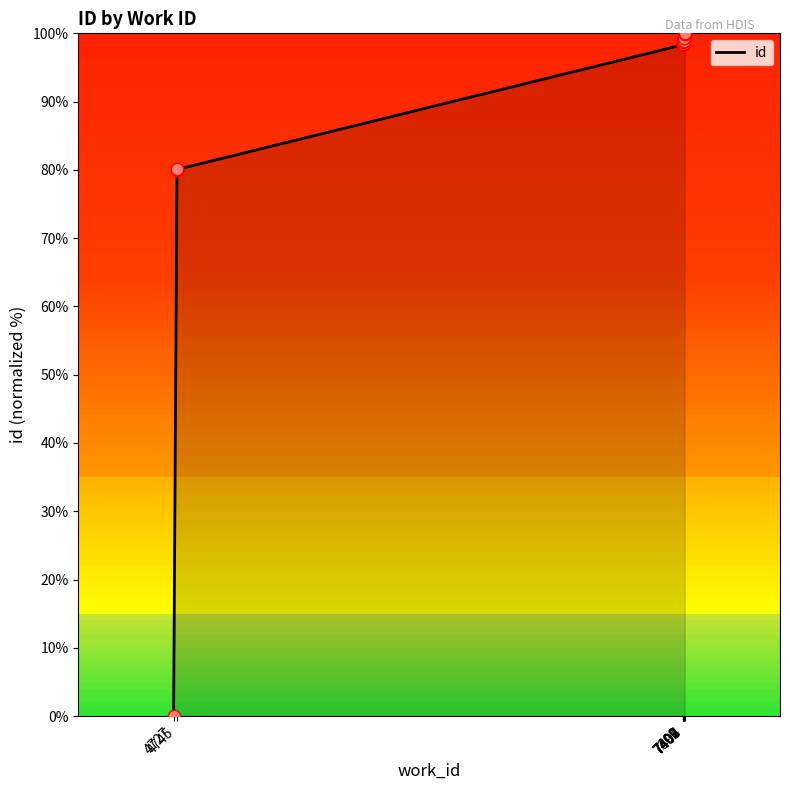

What is the ratio of the value at 7407 to the value at 7399?

1.0